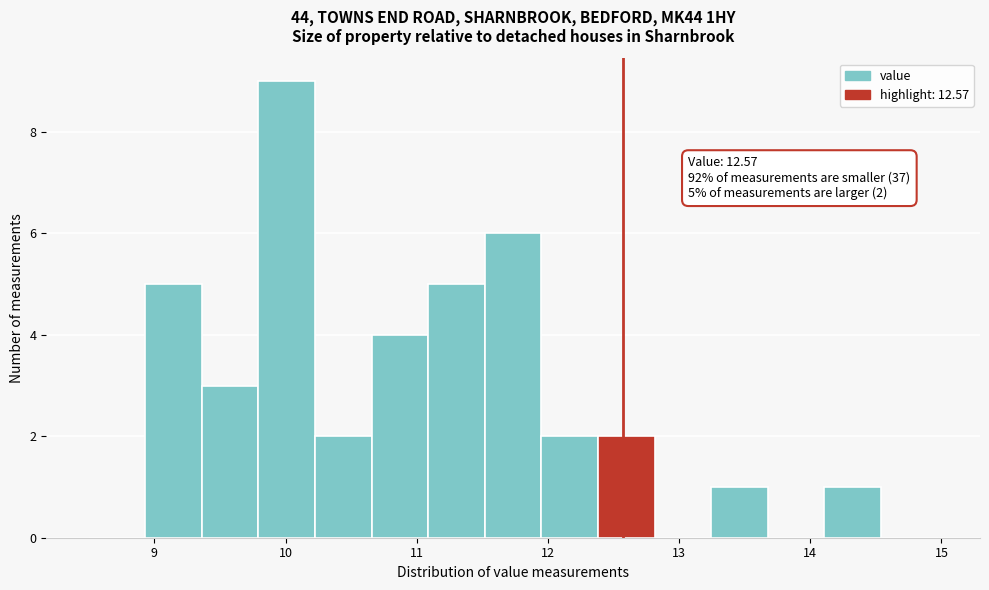

Over which range of the x-axis is the bar tallest?

9.8 to 10.2